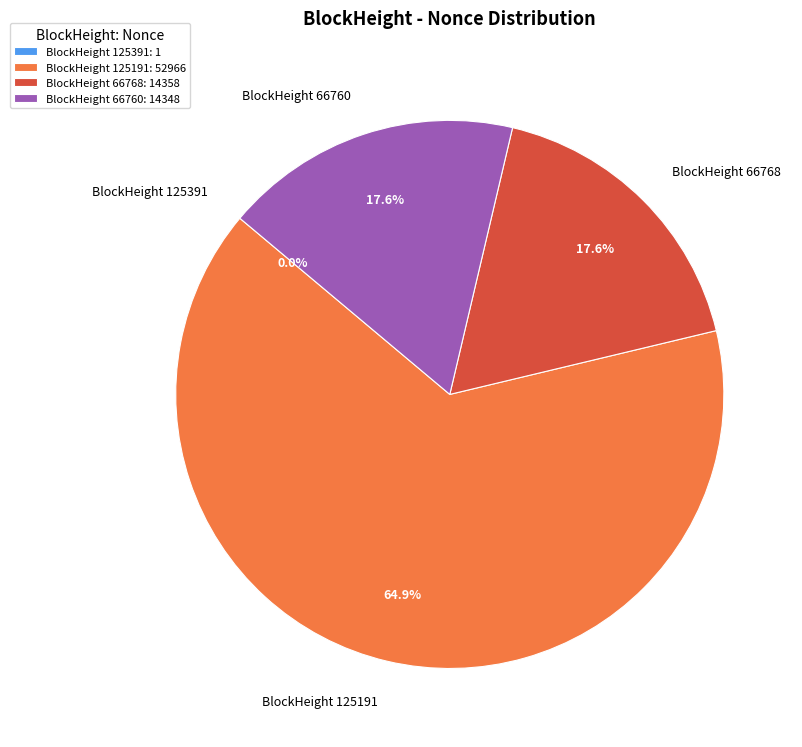

Is there any slice that represents more than half of the pie?

Yes